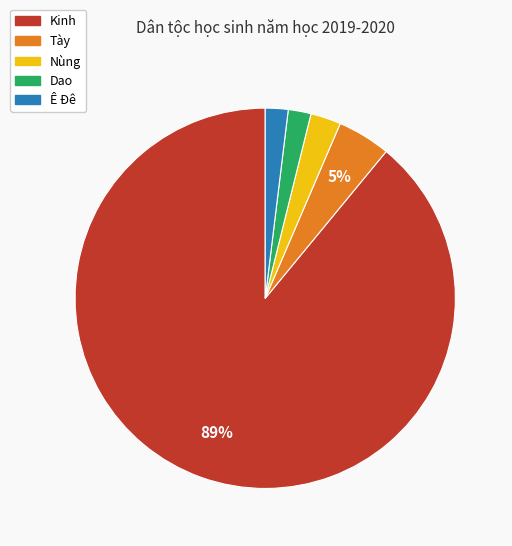

Count the number of slices in the pie.

5